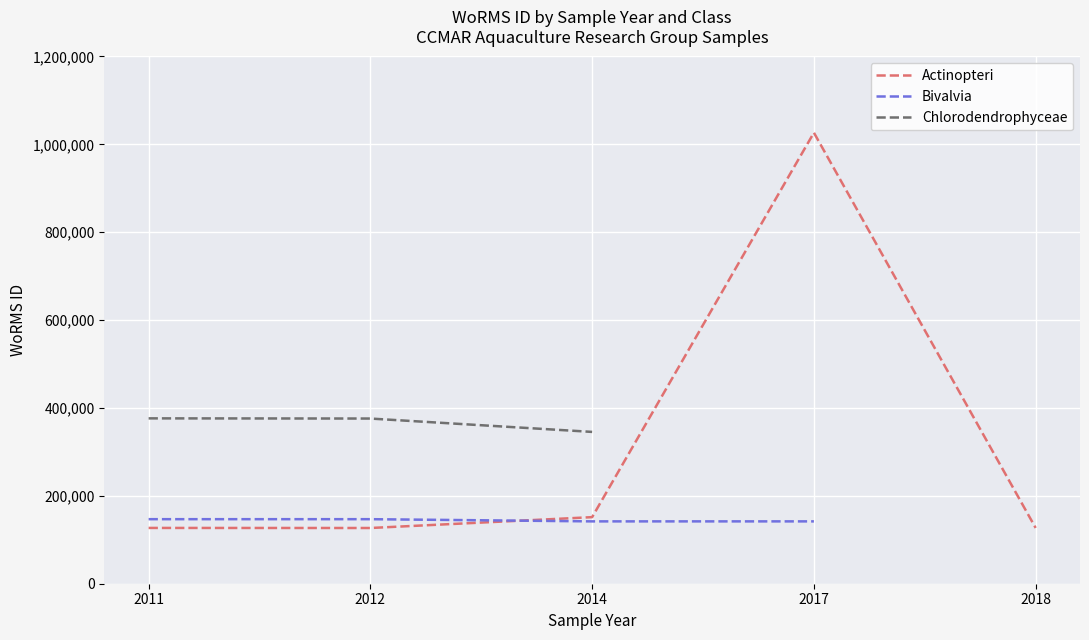

Does the chart display data point markers on the line(s)?

No